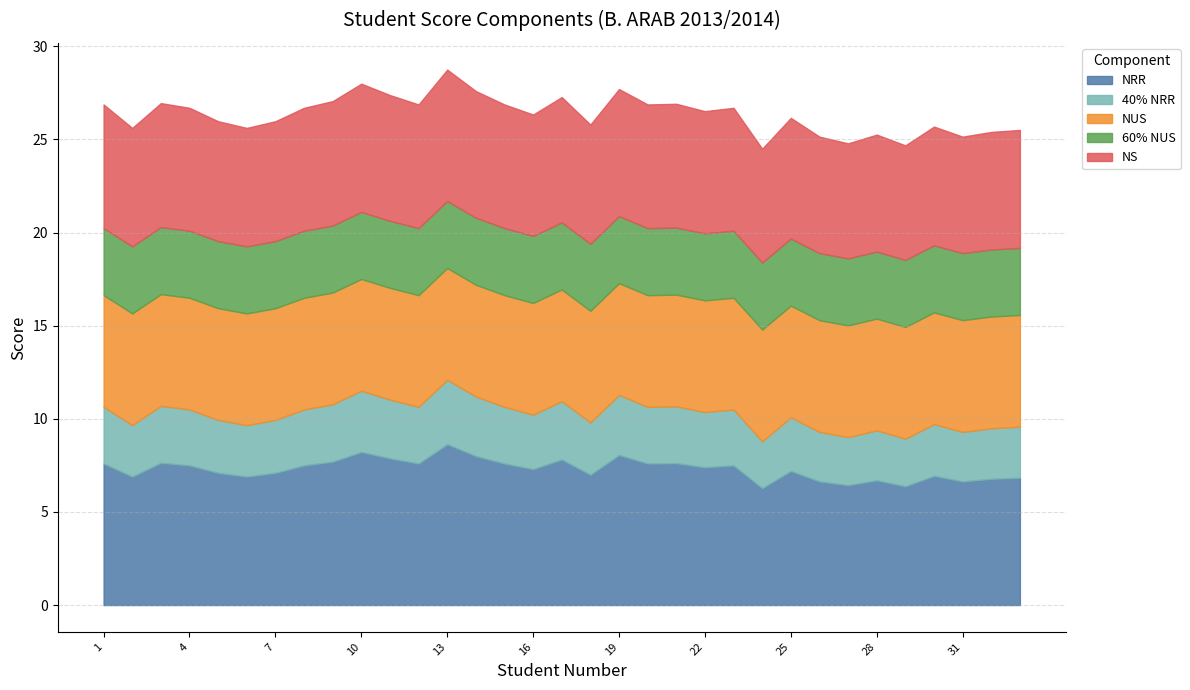

Where is NUS nearest to the value 6?

1